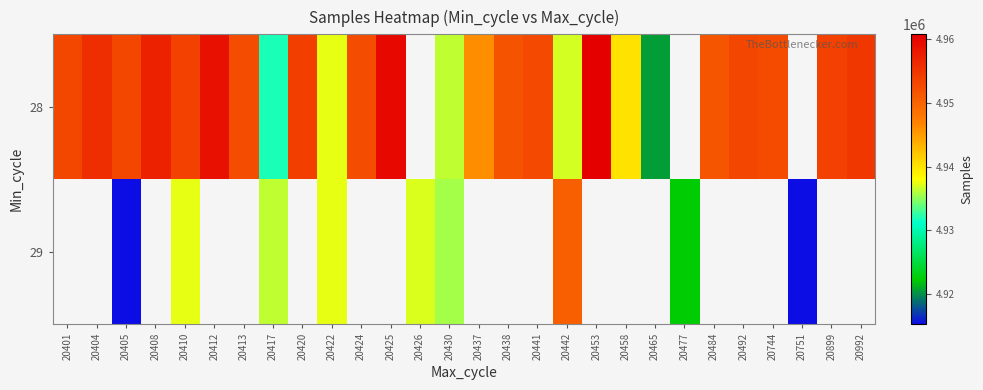

How many values in 28 are above zero?

25